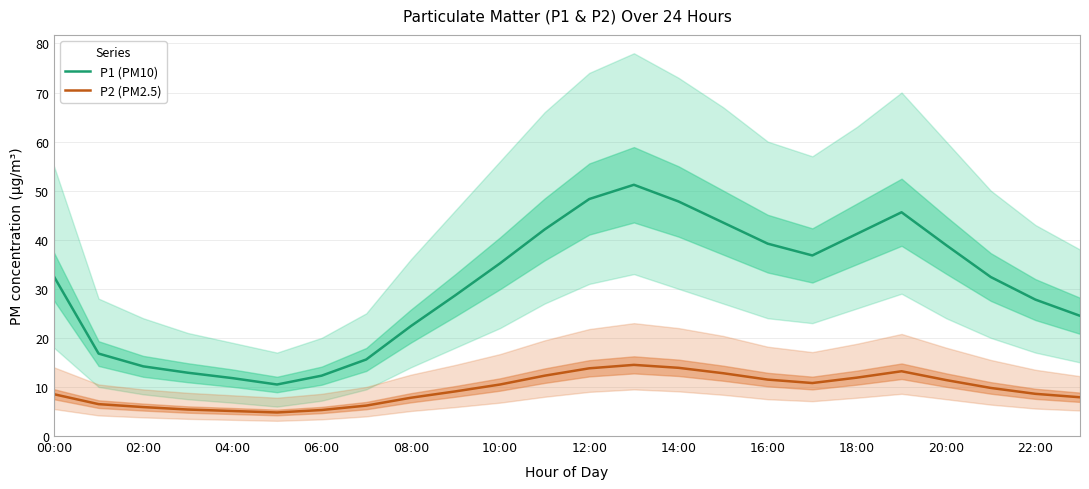

Which series has the widest spread of values?

P1 (PM10)